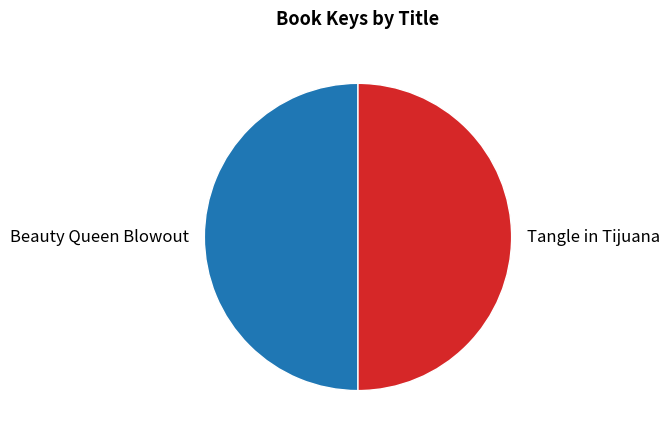

The Tangle in Tijuana slice represents 50% of the pie. True or false?

True